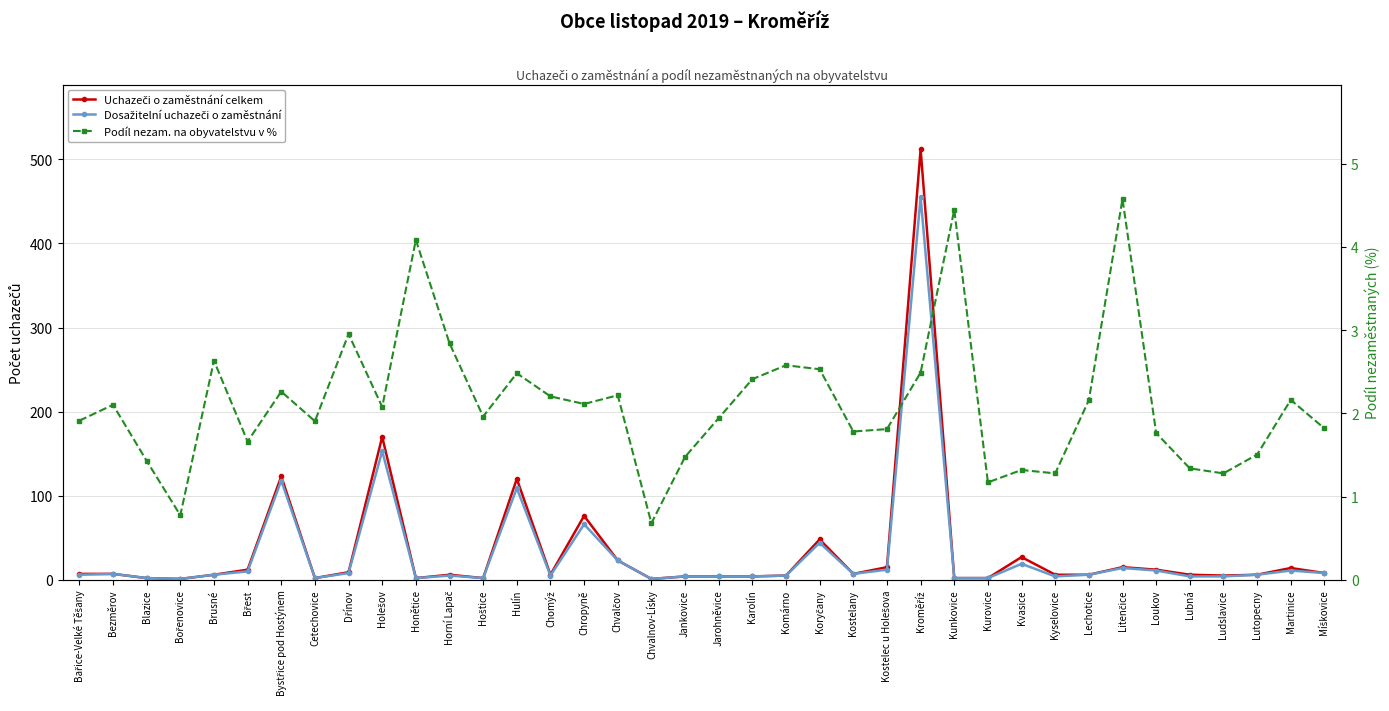

At how many categories does at least one series exceed 297?

1